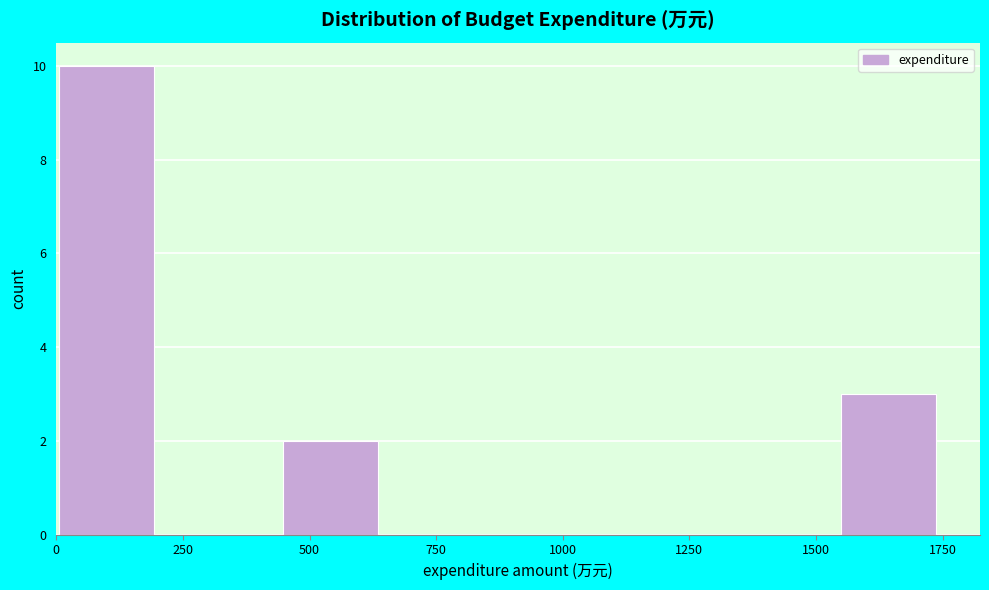

Reading left to right, list every bar in this chart as the range it spans on the x-axis followed by its height. Neither the bar edges nor the heights are printed on the chart, so give them approximately, as read against the axes.

0 to 250: 10
250 to 450: 0
450 to 650: 2
650 to 900: 0
900 to 1100: 0
1100 to 1350: 0
1350 to 1550: 0
1550 to 1750: 3